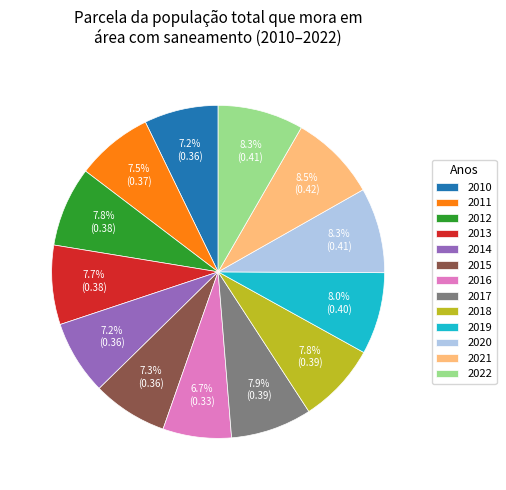

To the nearest percent, what is the average slice percentage?

8%